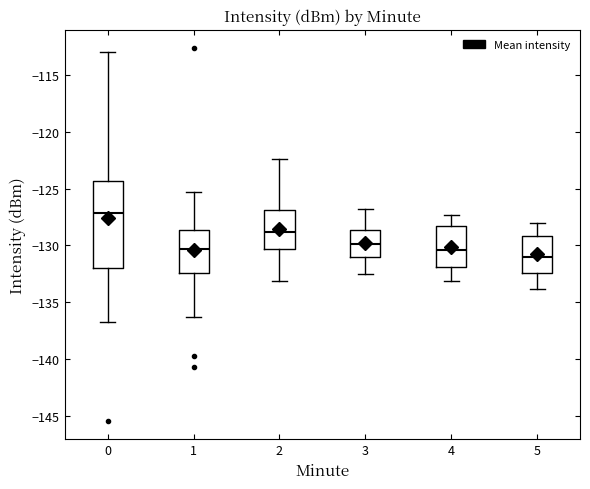

Which box is the tallest, from its lower edge to its upper edge?

0